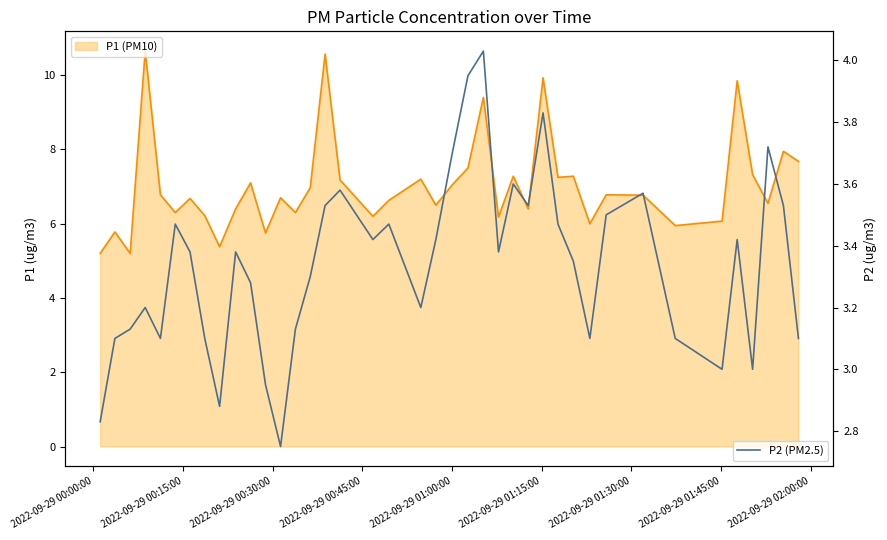

What is the difference between the maximum and minimum values in the P1 Line series?

5.5